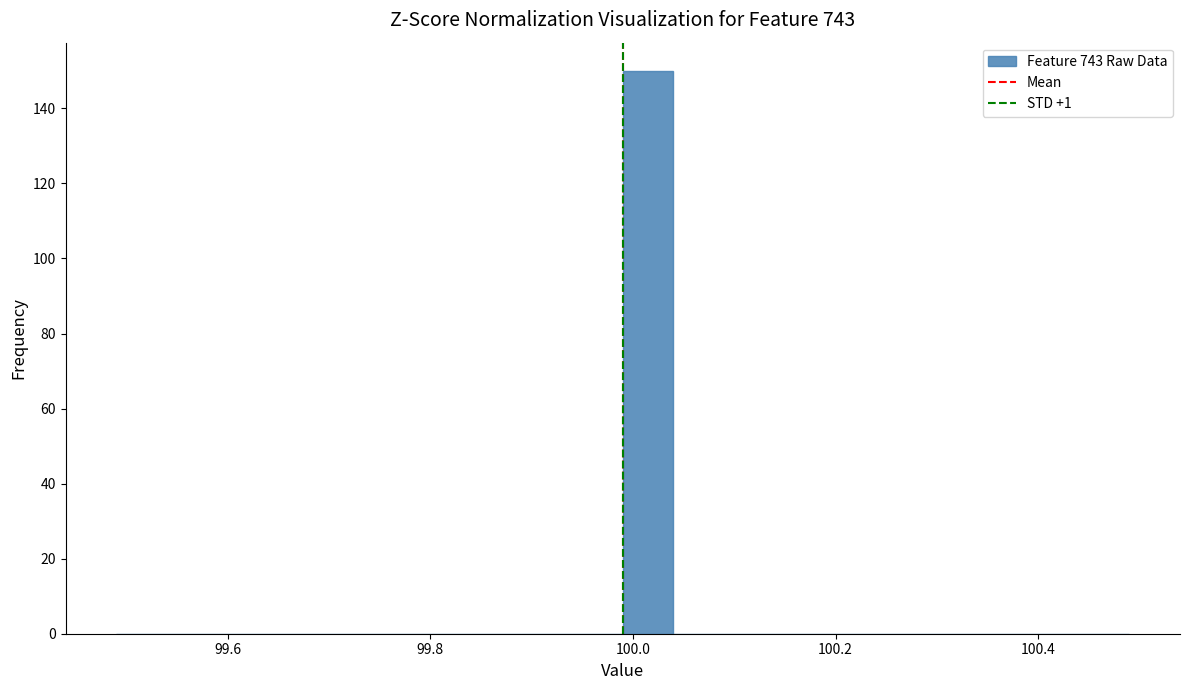

Around what value on the x-axis is the tallest bar? Give the approximate position of its centre, as read against the axis.

100.02